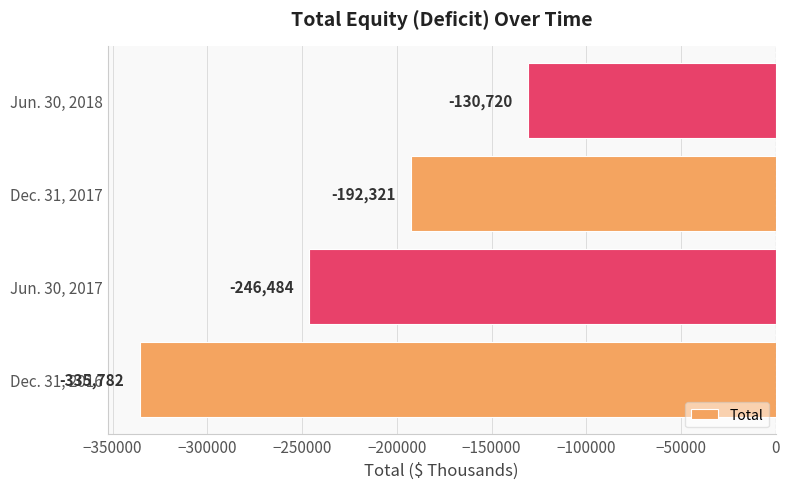

Rank the categories by value from lowest to highest.

Dec. 31, 2016, Jun. 30, 2017, Dec. 31, 2017, Jun. 30, 2018